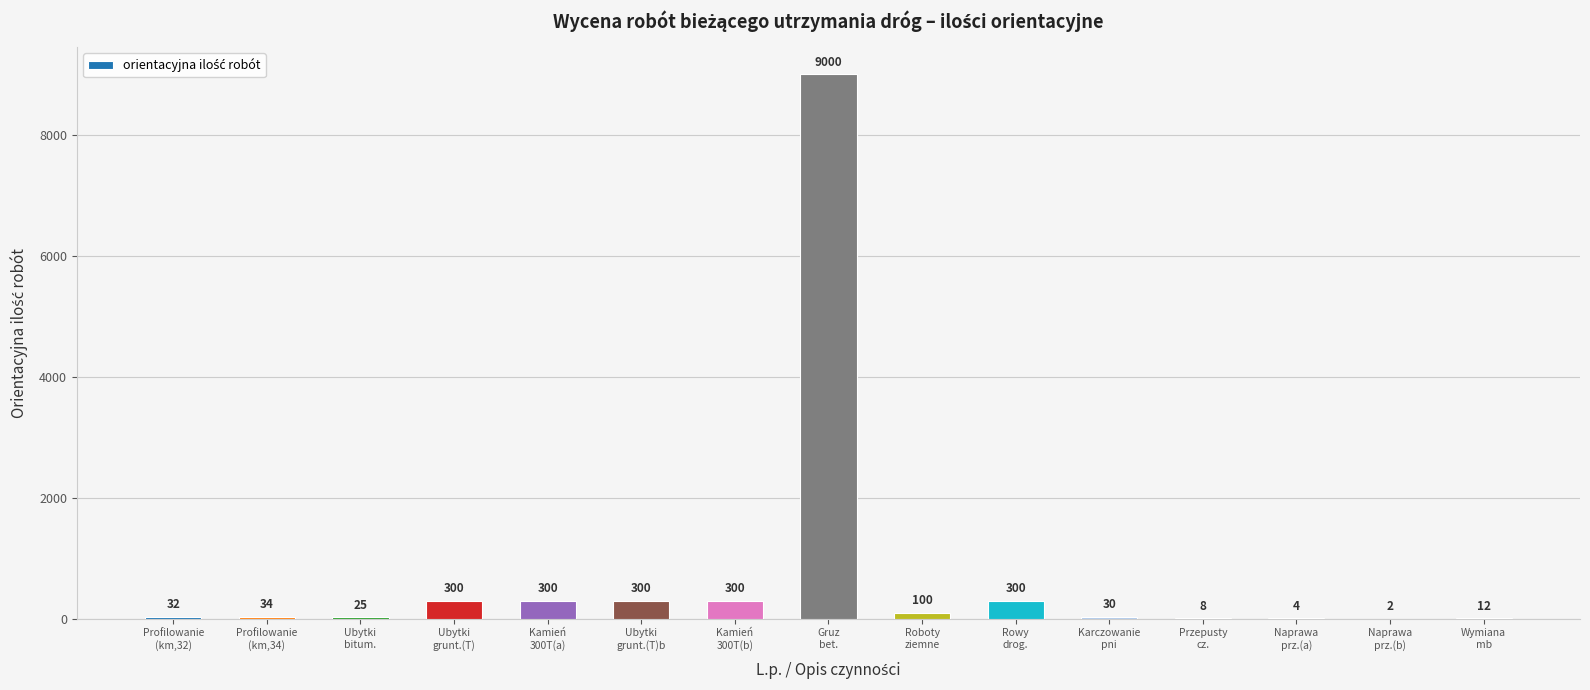

What is the sum of all values?

10747